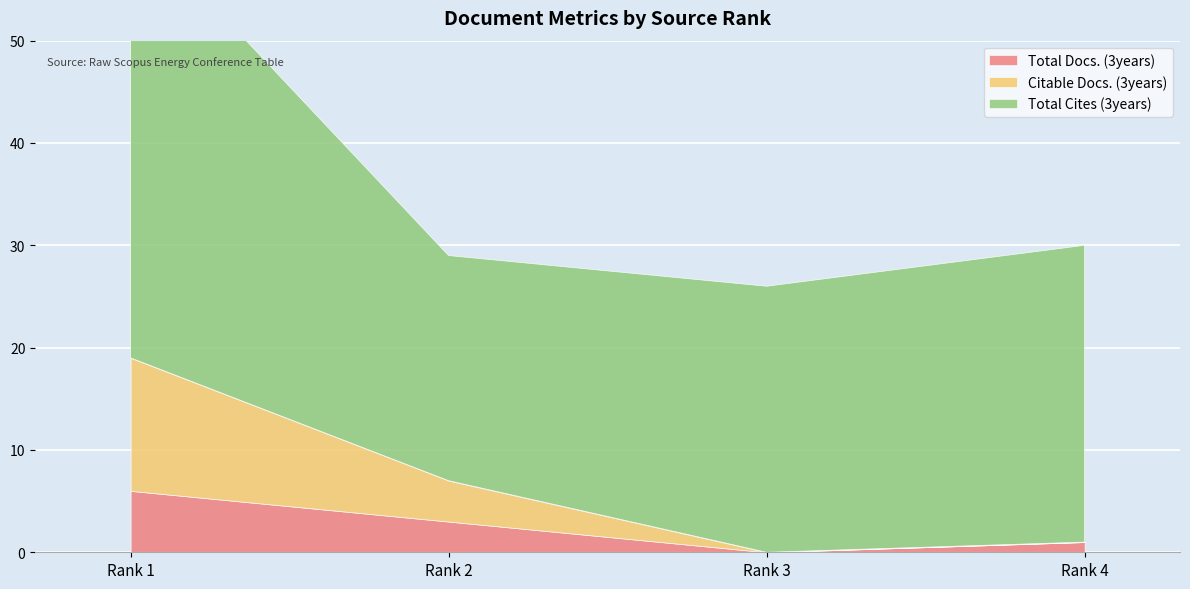

List the labels in order of Citable Docs. (3years) value, largest first.

Rank 1, Rank 2, Rank 3, Rank 4